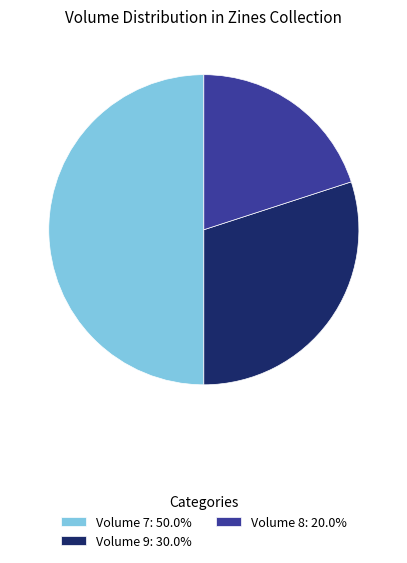

How many slices are in this pie chart?

3